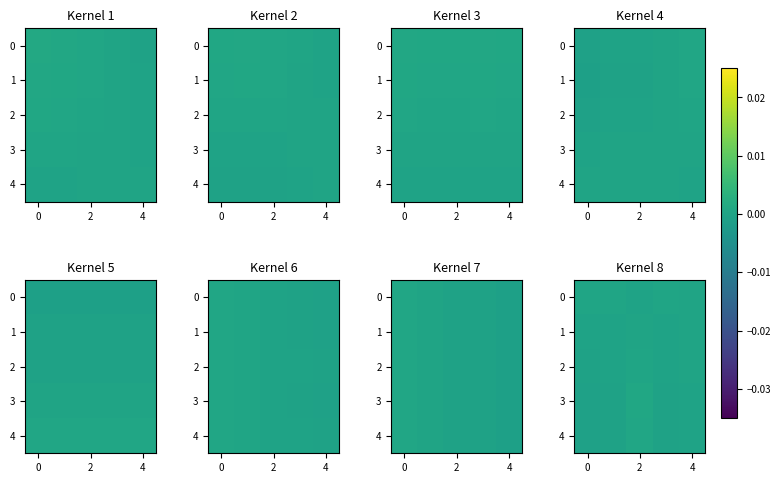

How many series are shown in this chart?

5